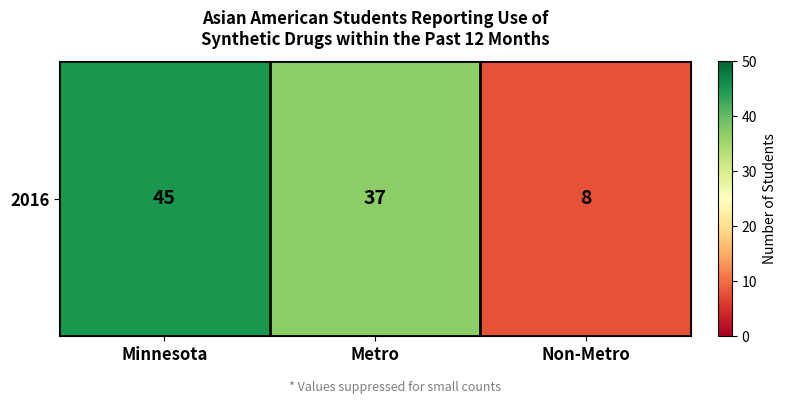

How many data points are above 37?

1